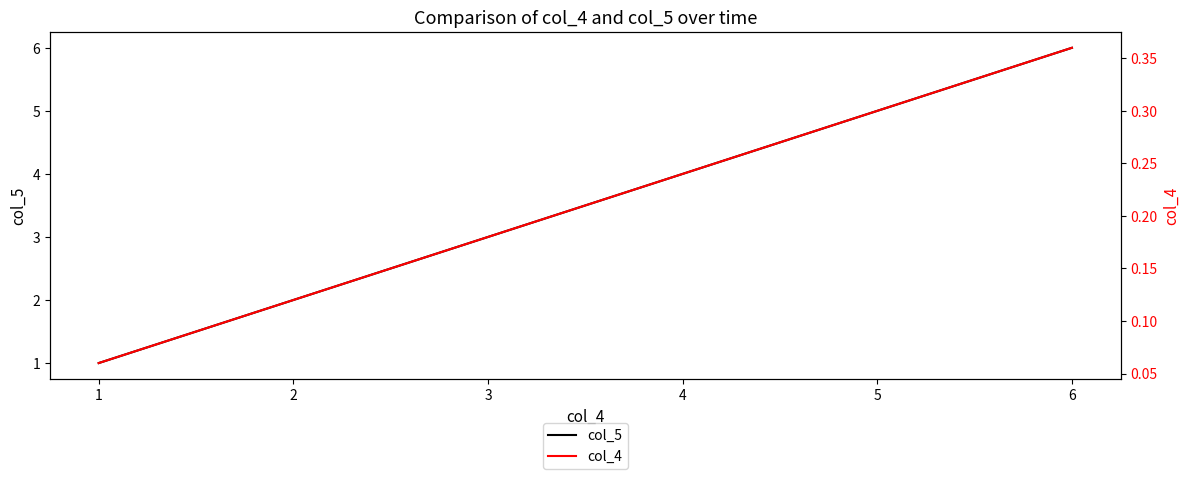

Reading right to left, extract all data points from this chart.

col_5: 6=6.0	5=5.0	4=4.0	3=3.0	2=2.0	1=1.0
col_4: 6=0.4	5=0.3	4=0.2	3=0.2	2=0.1	1=0.1